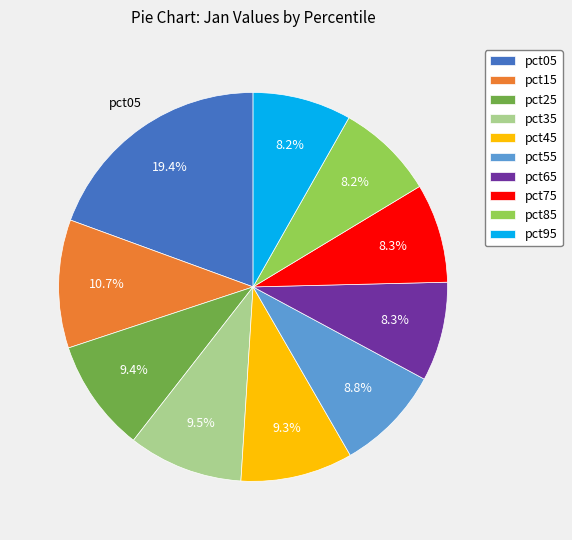

Is it true that pct95 is 14% of the pie?

False